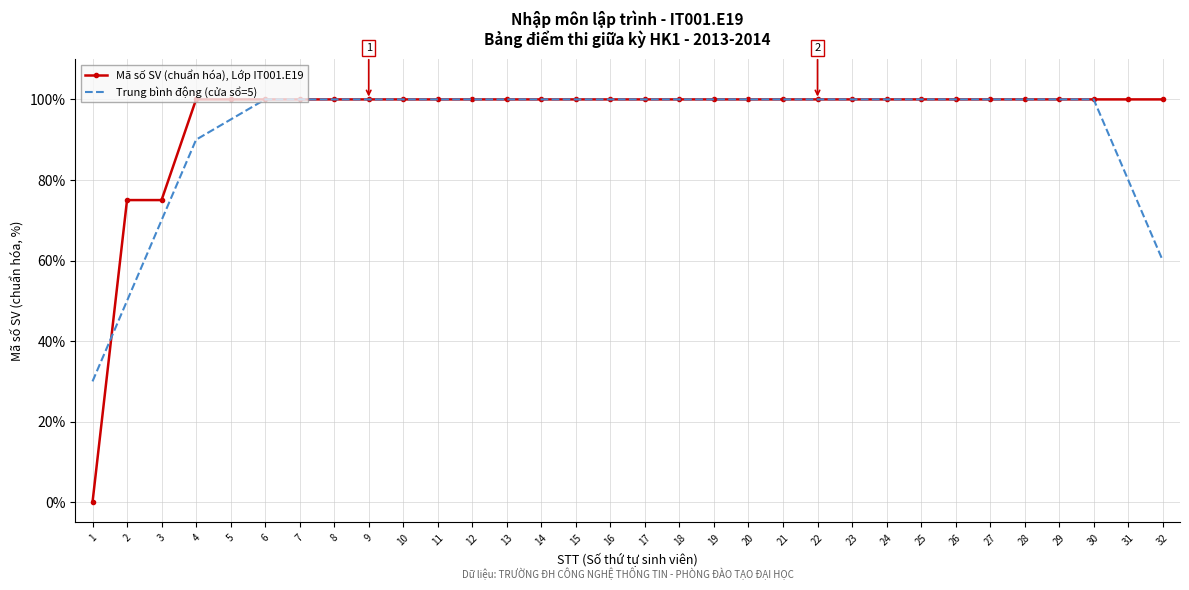

Reading left to right, transcribe all the data shown in this chart.

Mã số SV (chuẩn hóa), Lớp IT001.E19: 1=0.0	2=75.0	3=75.0	4=100.0	5=100.0	6=100.0	7=100.0	8=100.0	9=100.0	10=100.0	11=100.0	12=100.0	13=100.0	14=100.0	15=100.0	16=100.0	17=100.0	18=100.0	19=100.0	20=100.0	21=100.0	22=100.0	23=100.0	24=100.0	25=100.0	26=100.0	27=100.0	28=100.0	29=100.0	30=100.0	31=100.0	32=100.0
Trung bình động (cửa sổ=5): 1=30.0	2=50.0	3=70.0	4=90.0	5=95.0	6=100.0	7=100.0	8=100.0	9=100.0	10=100.0	11=100.0	12=100.0	13=100.0	14=100.0	15=100.0	16=100.0	17=100.0	18=100.0	19=100.0	20=100.0	21=100.0	22=100.0	23=100.0	24=100.0	25=100.0	26=100.0	27=100.0	28=100.0	29=100.0	30=100.0	31=80.0	32=60.0